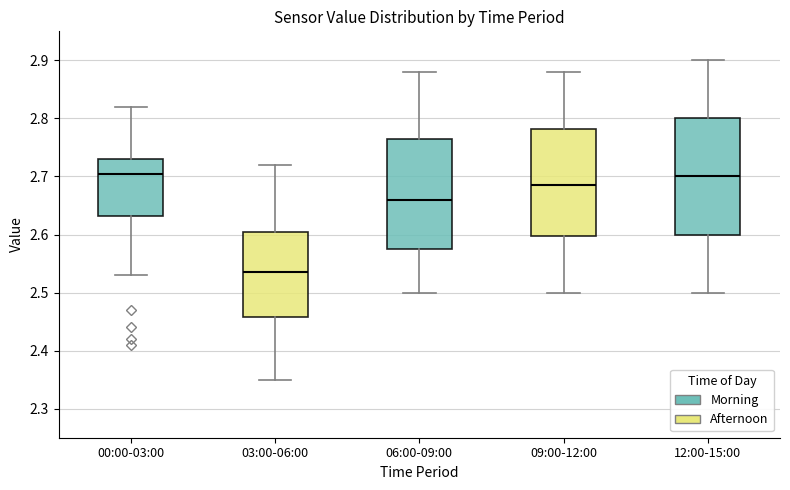

Which box's median line is the lowest?

03:00-06:00